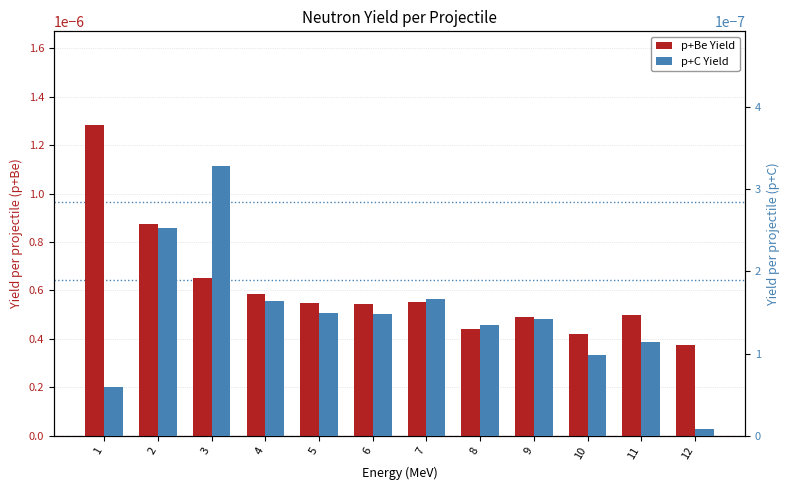

At which label does p+Be Yield reach its minimum?

12